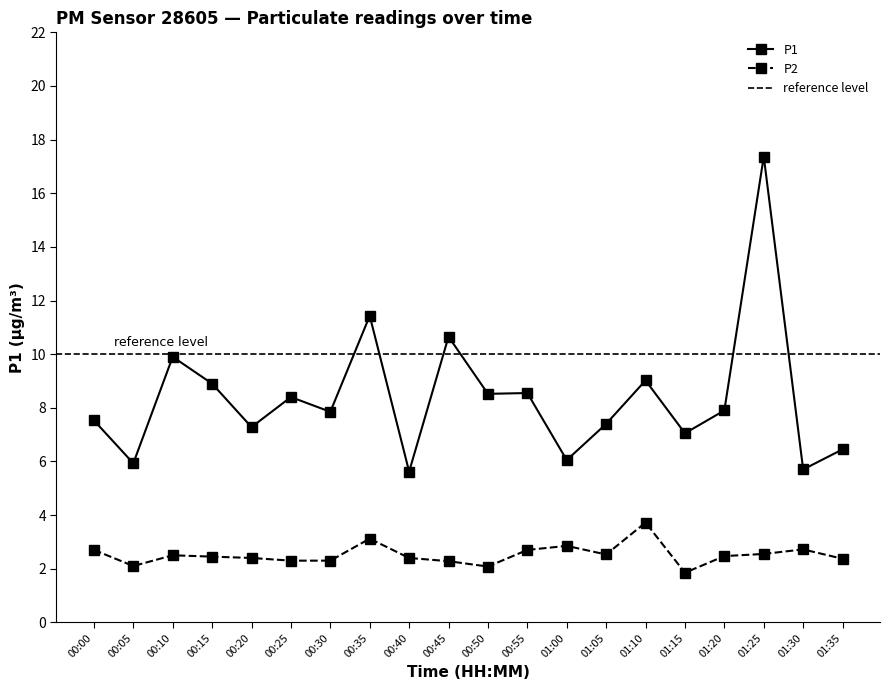

What is the difference between the maximum and minimum values in the P1 series?

11.8